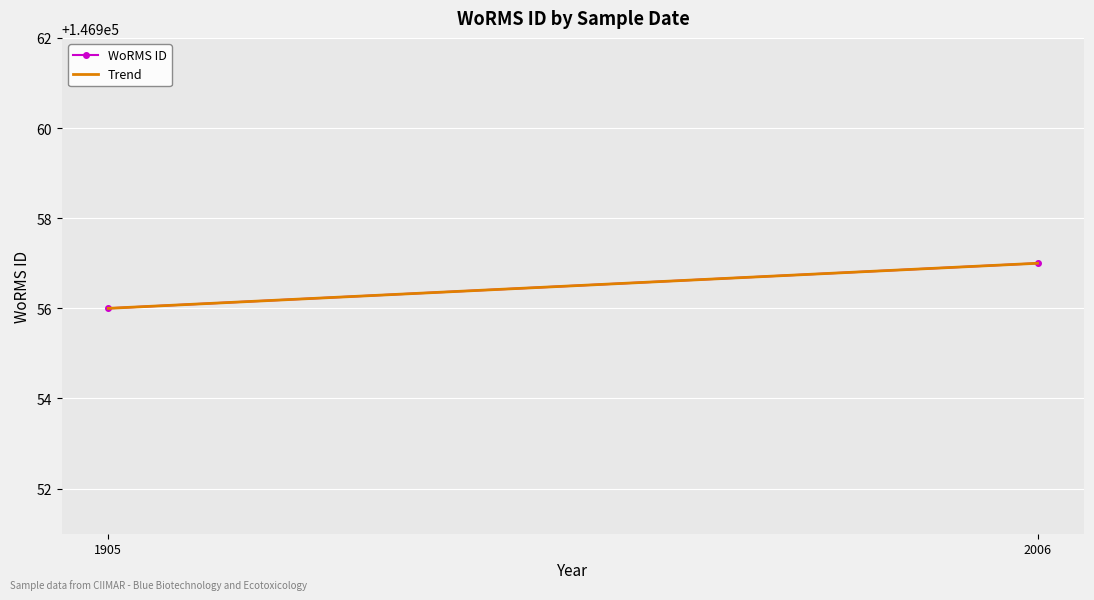

Reading right to left, list all the values displayed in this chart.

WoRMS ID: 2006=146957	1905=146956
Trend: 2006=146957	1905=146956